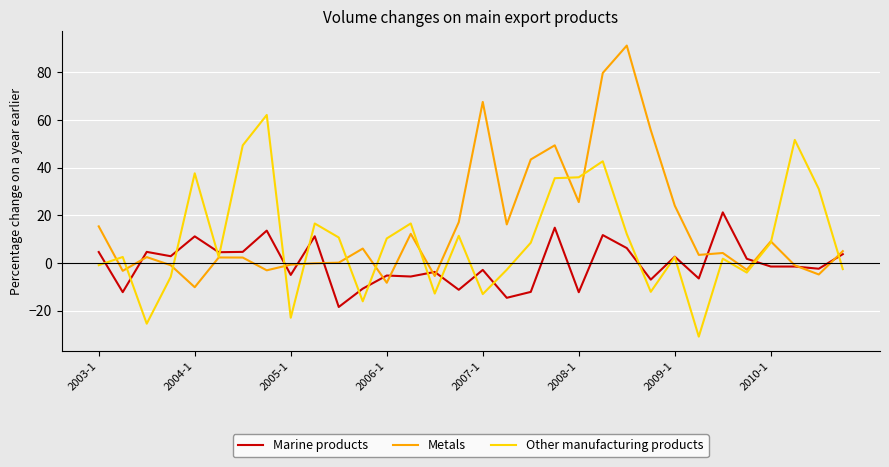

What is the greatest value displayed?

91.2